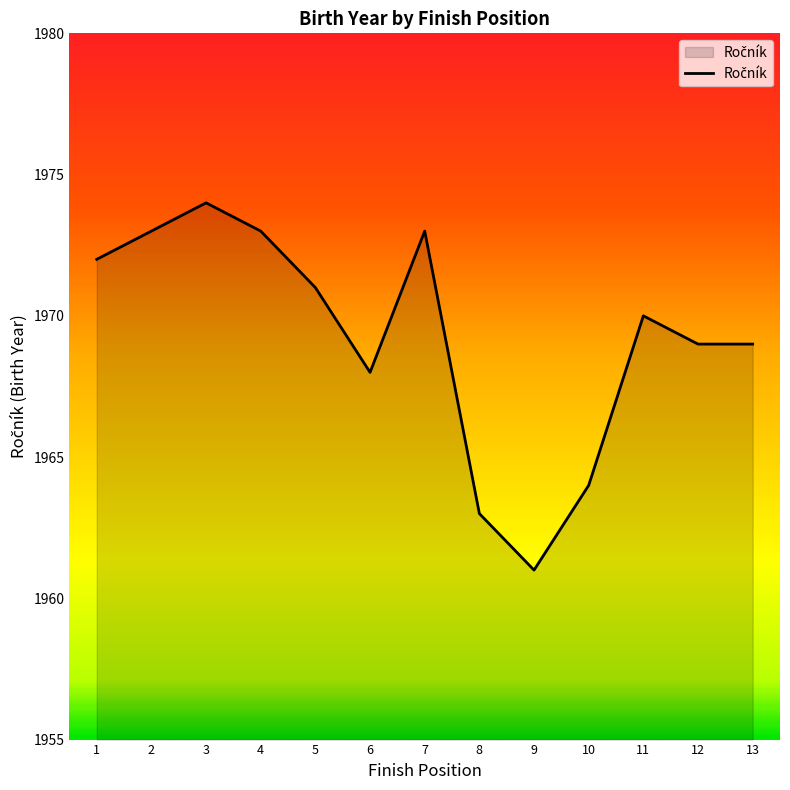

The value at 12 is 2781. True or false?

False